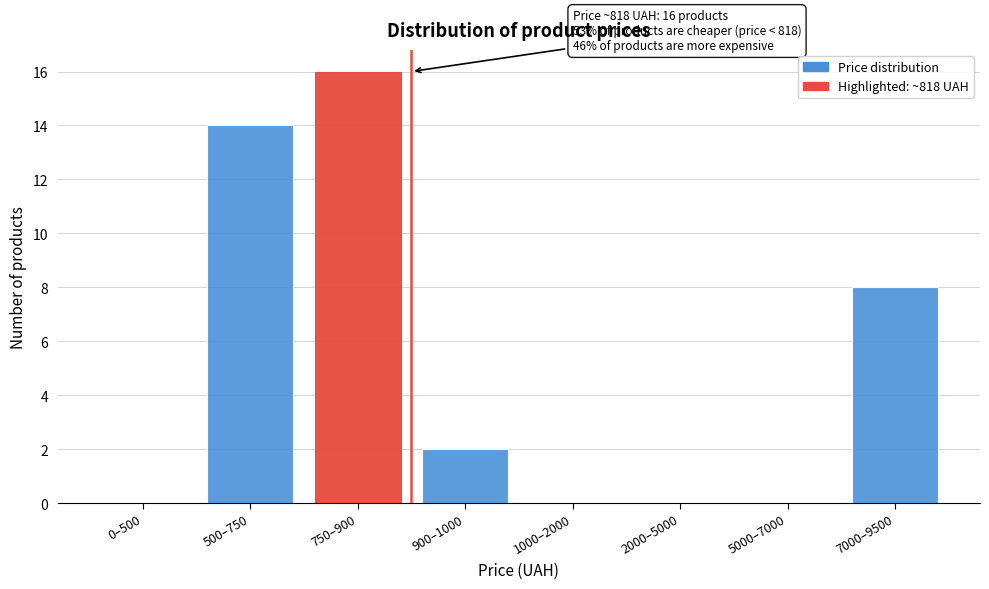

Reading left to right, list all the values displayed in this chart.

0–500=0	500–750=14	750–900=16	900–1000=2	1000–2000=0	2000–5000=0	5000–7000=0	7000–9500=8